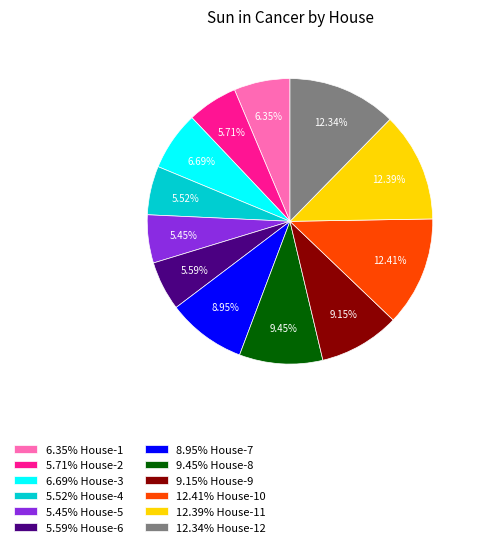

Count the number of slices in the pie.

12